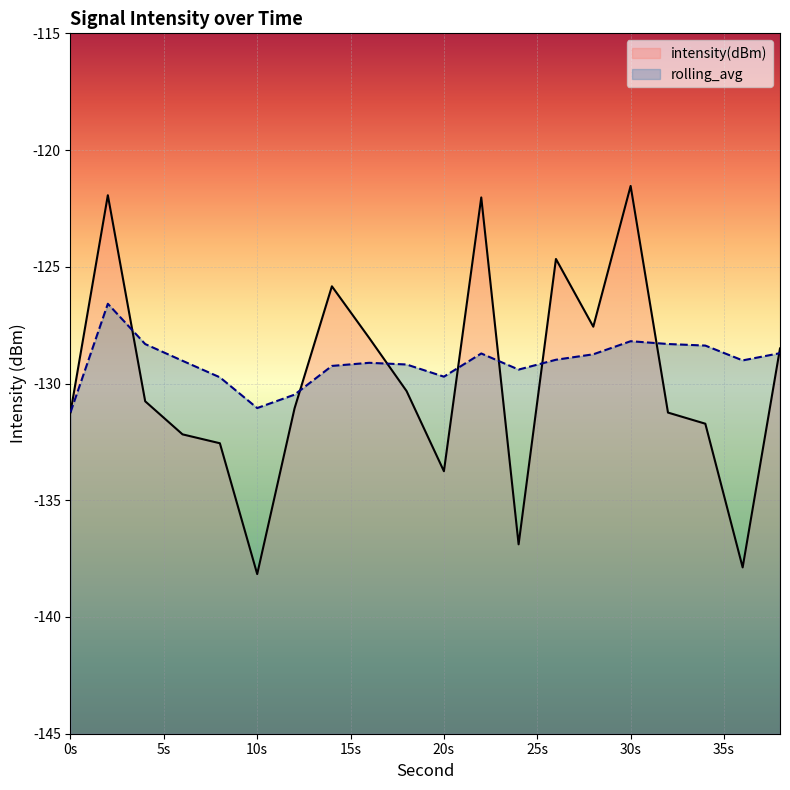

Reading right to left, transcribe all the data shown in this chart.

intensity(dBm): -128.5	-137.9	-131.7	-131.2	-121.5	-127.6	-124.7	-136.9	-122.0	-133.8	-130.3	-128.1	-125.8	-131.1	-138.2	-132.6	-132.2	-130.8	-121.9	-131.2
rolling_avg: -128.7	-129.0	-128.4	-128.3	-128.2	-128.7	-129.0	-129.4	-128.7	-129.7	-129.2	-129.1	-129.2	-130.5	-131.1	-129.7	-129.0	-128.3	-126.6	-131.2